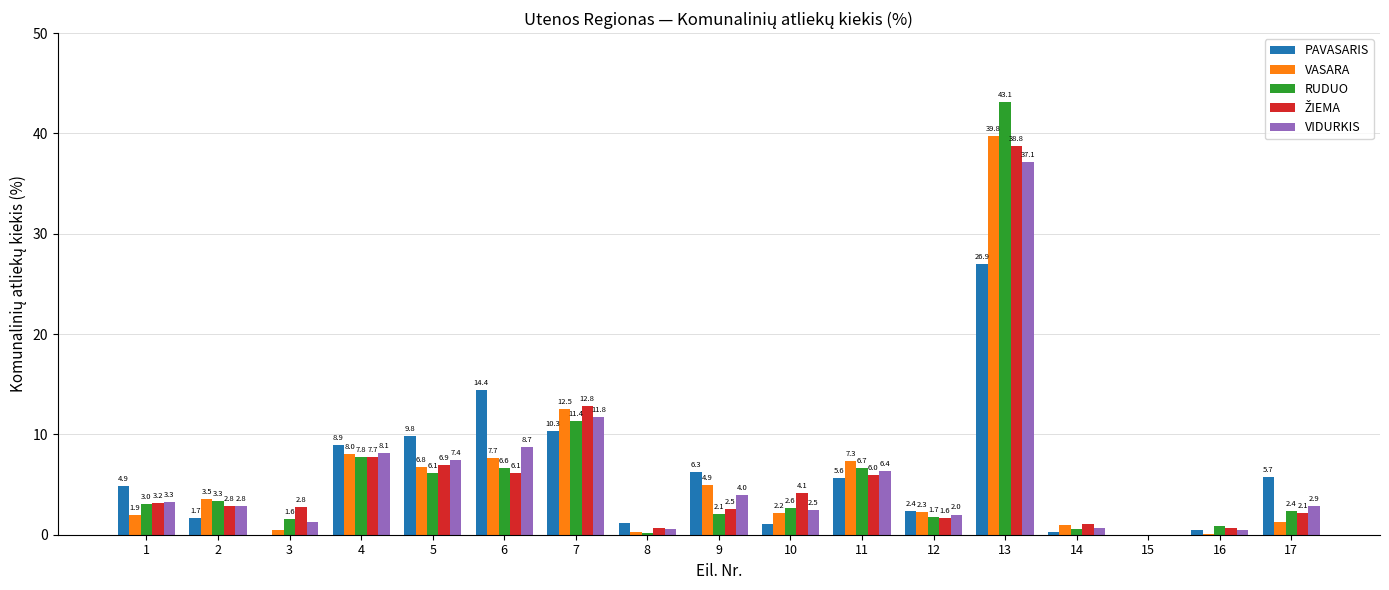

What is the total value across all series at 5?

37.0